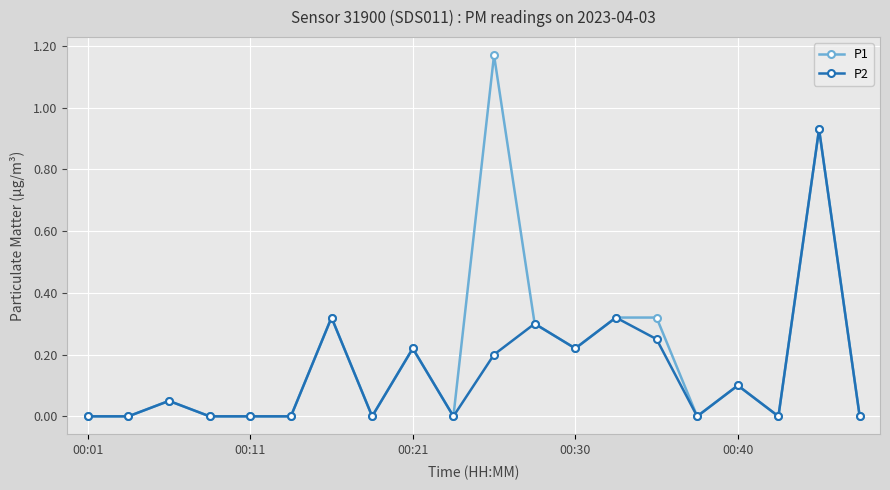

Which series has the largest total across all categories?

P1